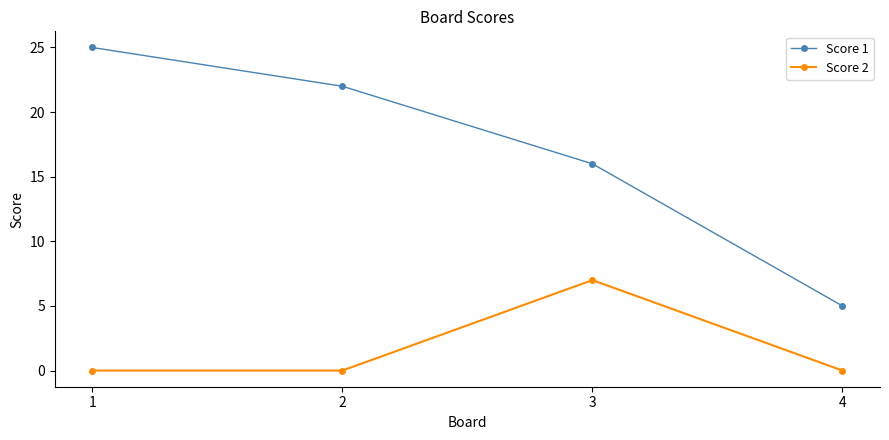

Which series has the widest spread of values?

Score 1